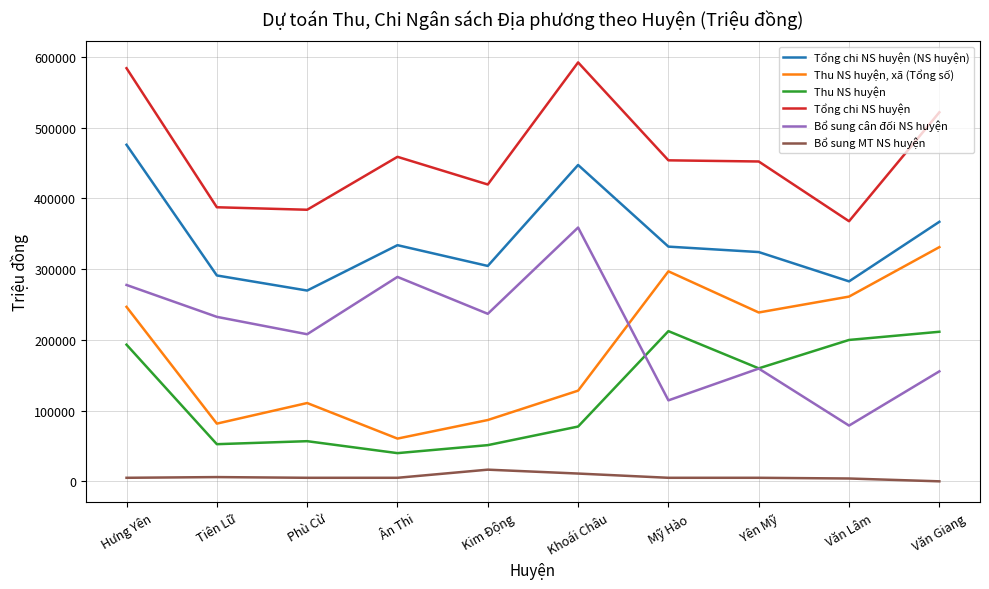

What is the lowest value of the Tổng chi NS huyện series?

367836